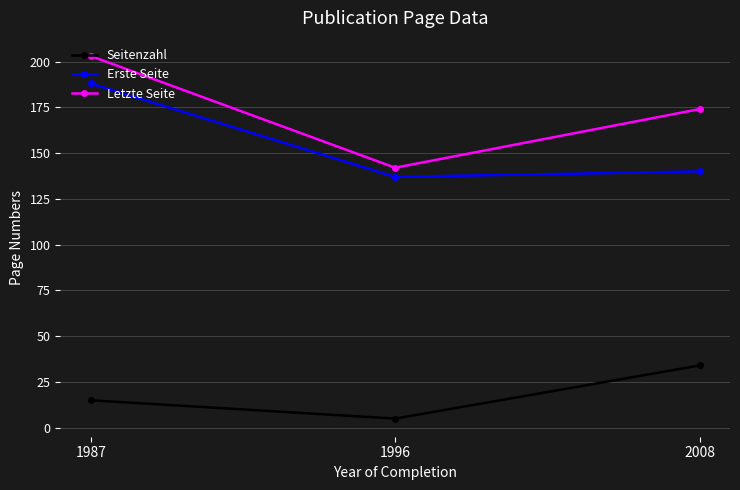

Reading left to right, transcribe all the data shown in this chart.

Seitenzahl: 1987=15	1996=5	2008=34
Erste Seite: 1987=188	1996=137	2008=140
Letzte Seite: 1987=203	1996=142	2008=174